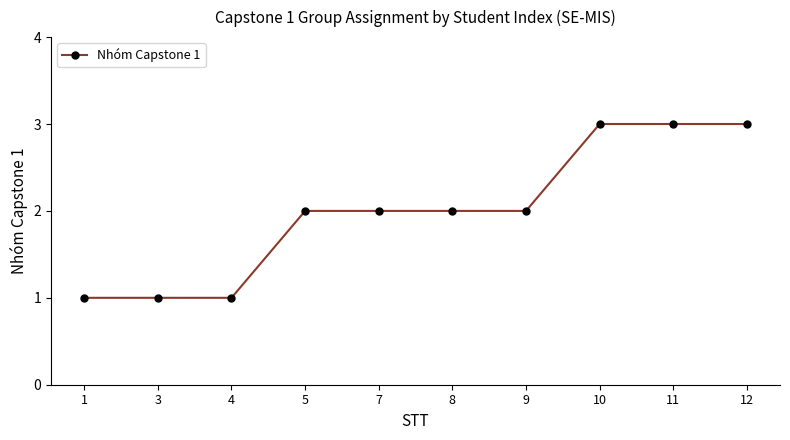

What is the ratio of the value at 5 to the value at 12?

0.7